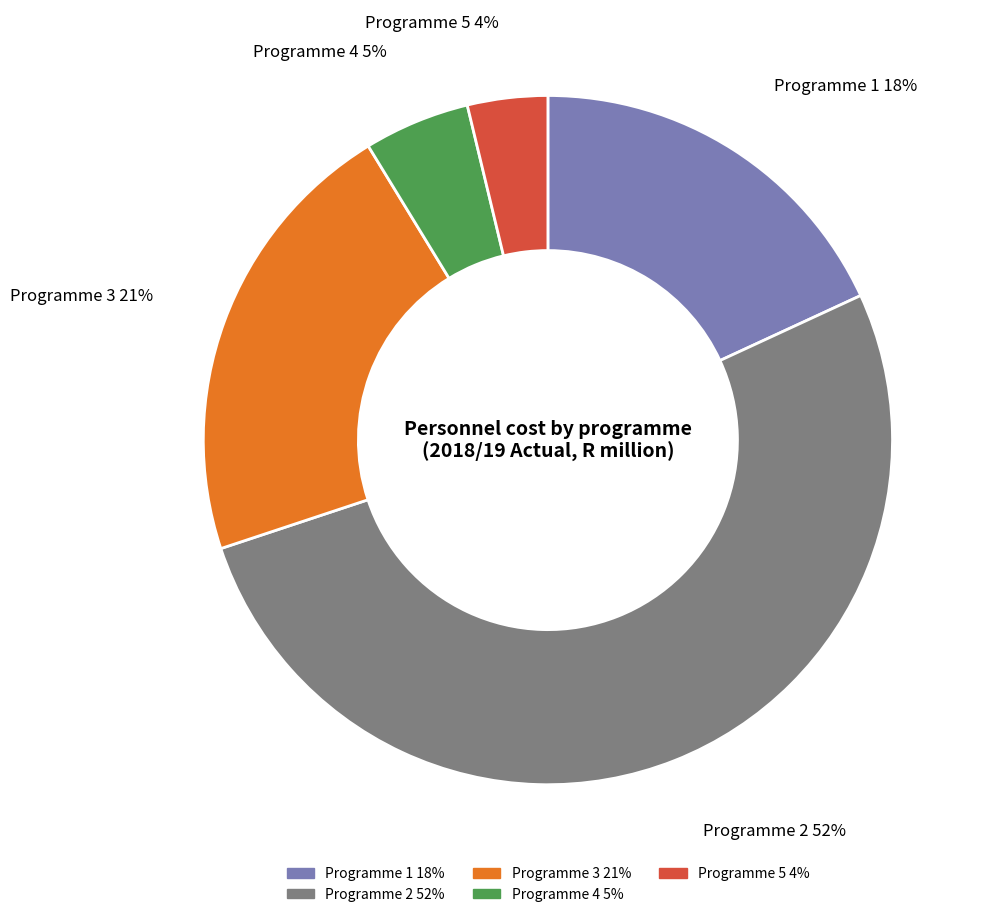

Is it true that Programme 1 is 18% of the pie?

True